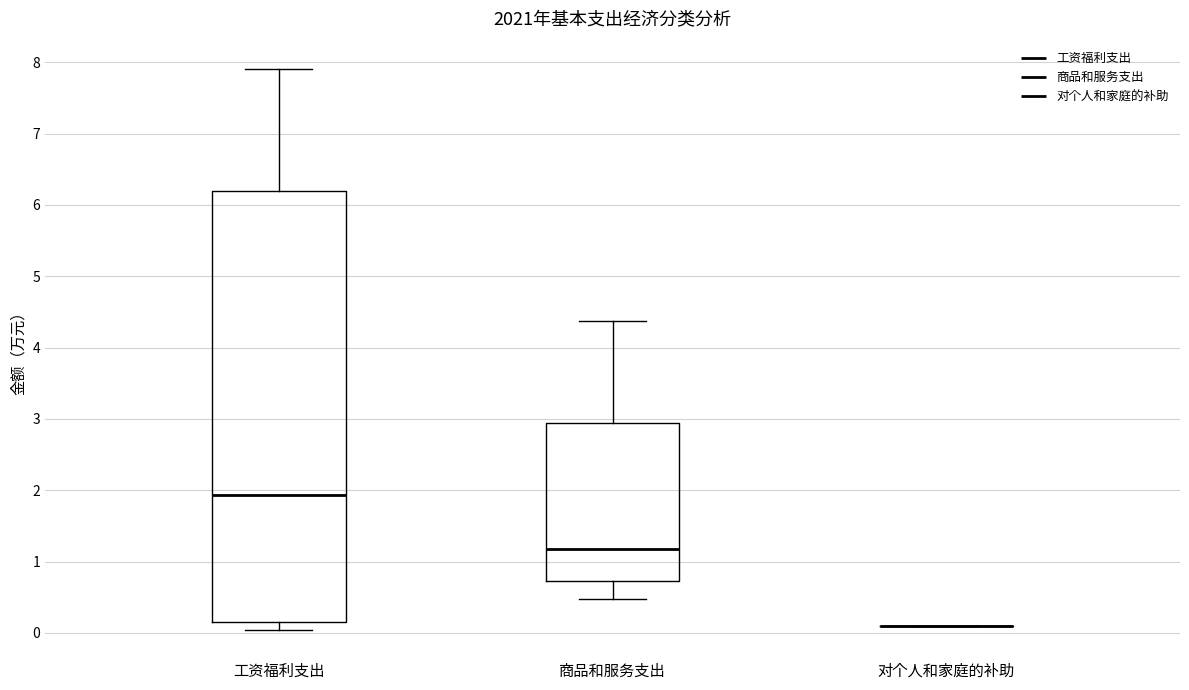

Comparing the boxes themselves (not the whiskers), which one is the tallest?

工资福利支出